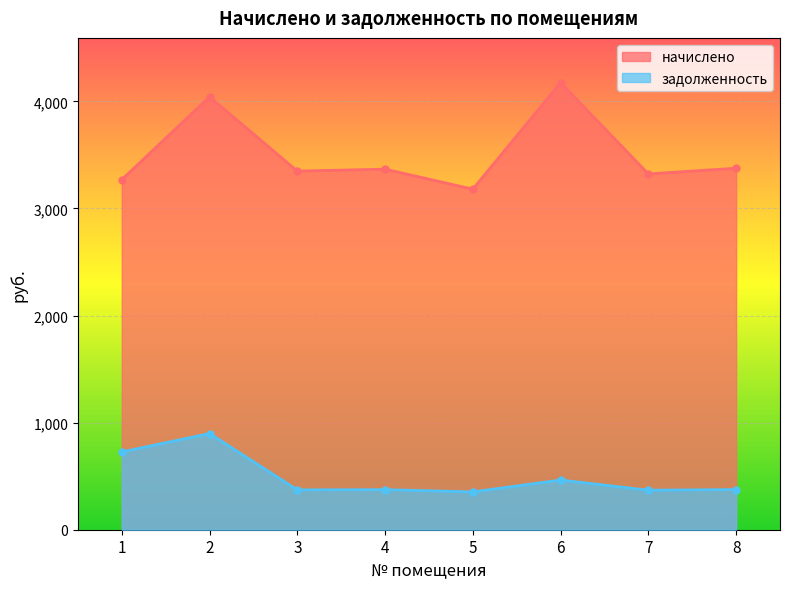

The начислено series shows 3375.5 at 8. True or false?

True